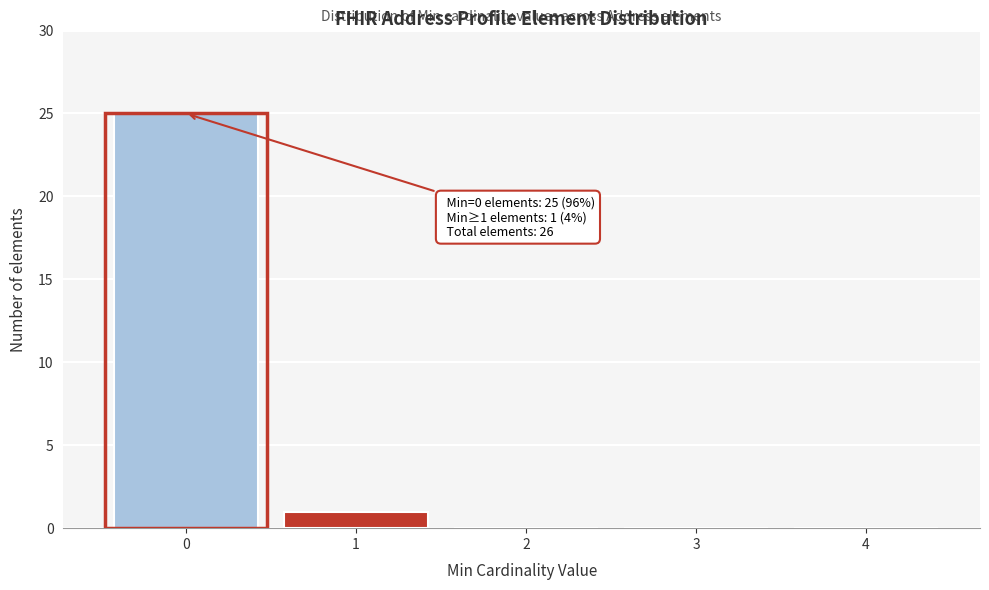

Reading left to right, transcribe all the data shown in this chart.

0=25	1=1	2=0	3=0	4=0